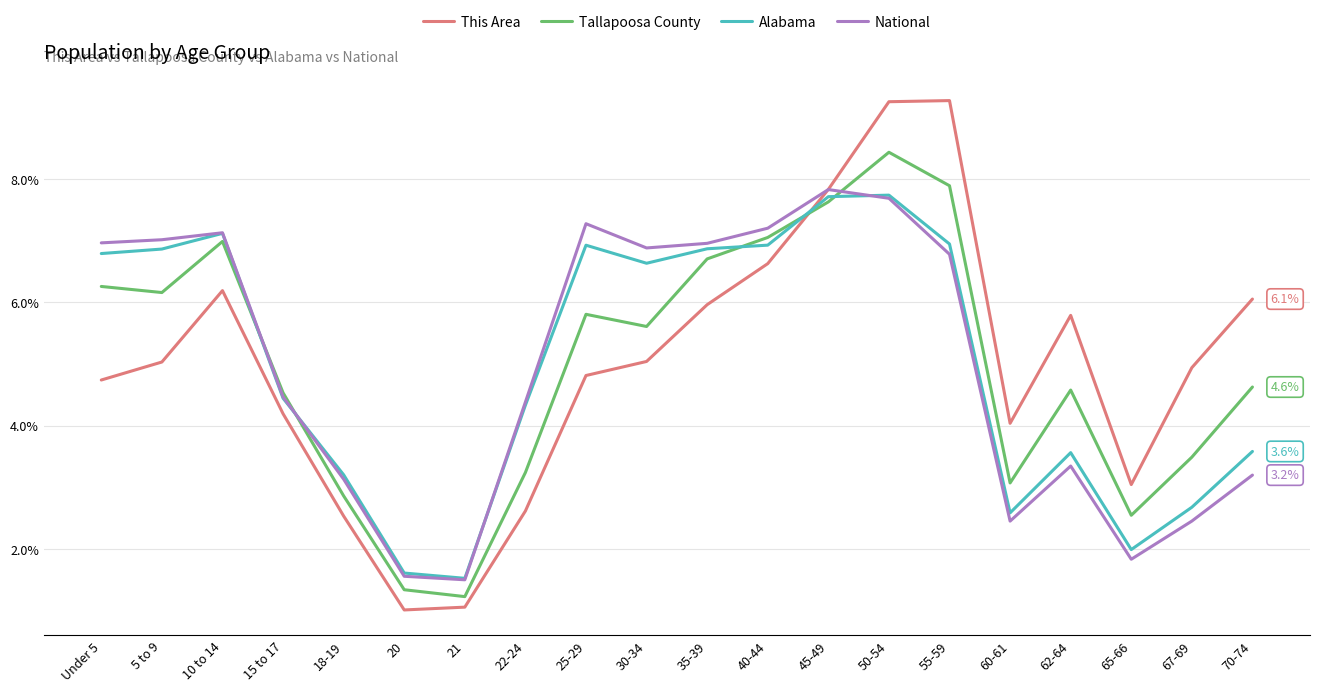

Where is the first local maximum for Tallapoosa County?

10 to 14